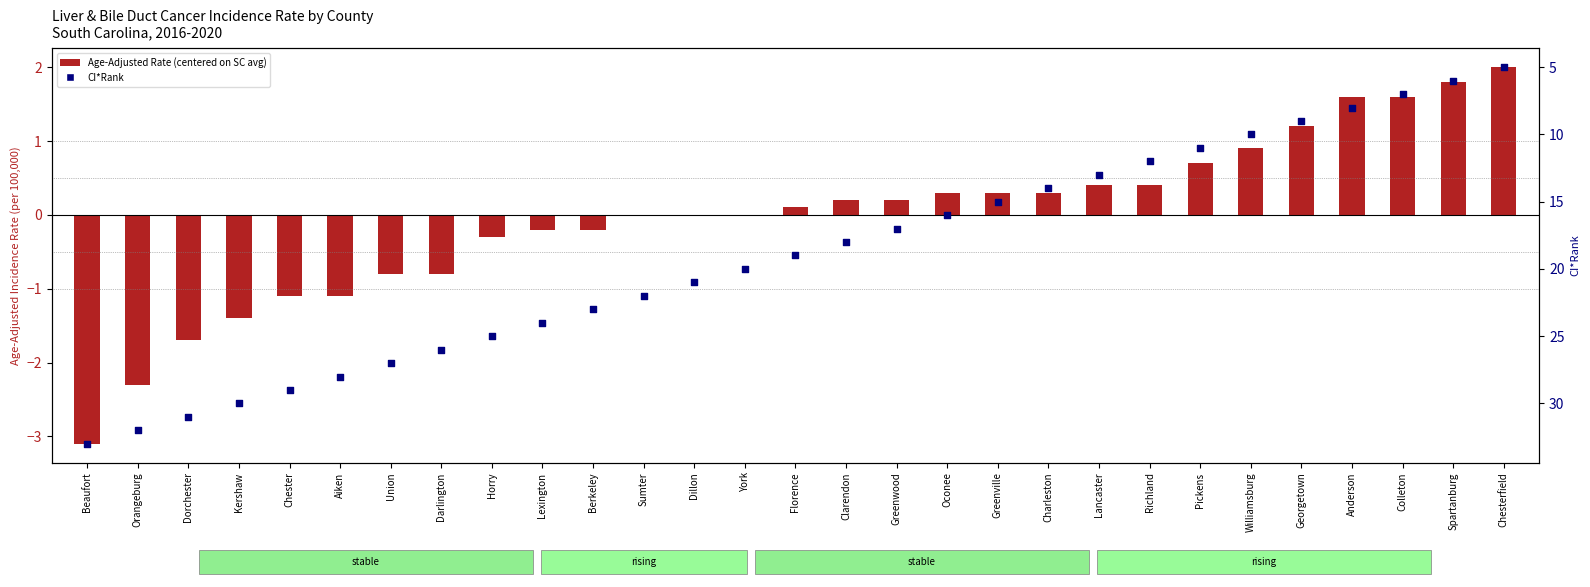

Which series has the largest total across all categories?

CI*Rank